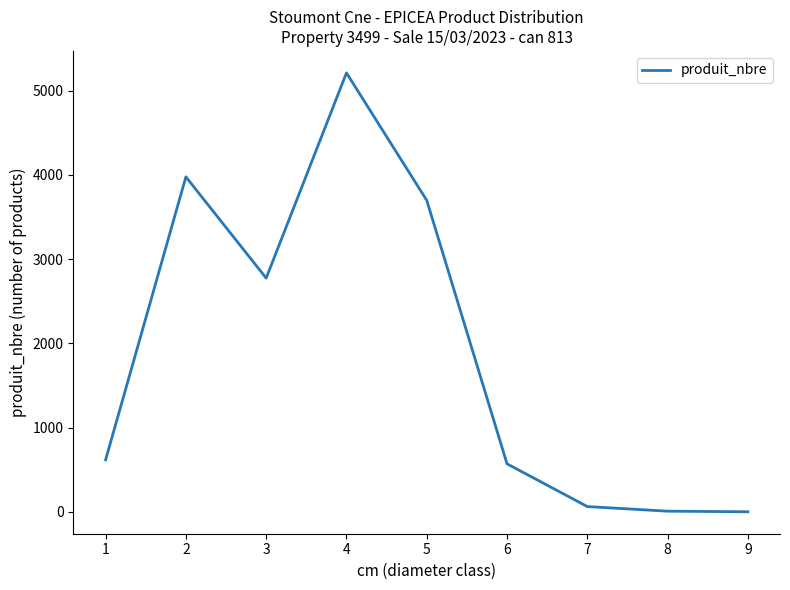

How many categories are shown in the chart?

9